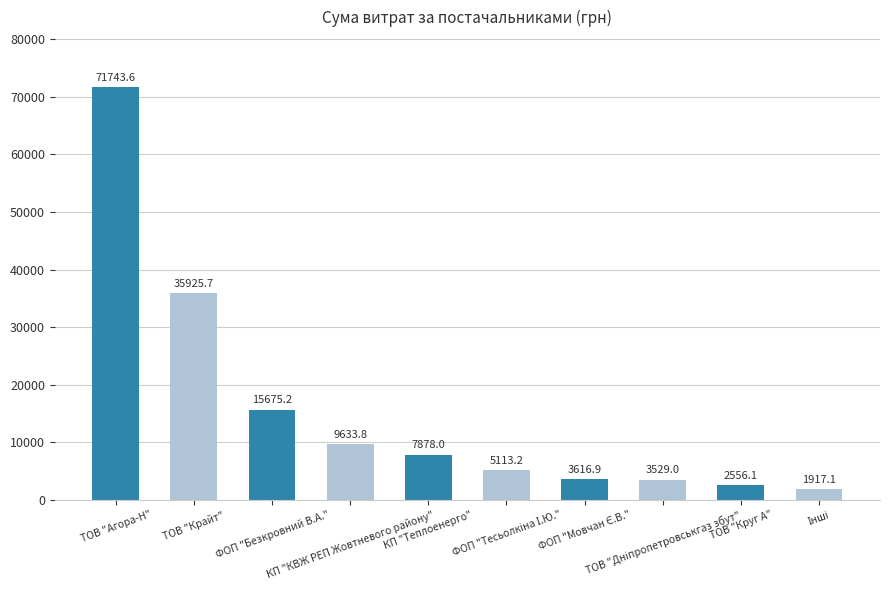

What is the difference between the maximum and minimum values?

69826.5